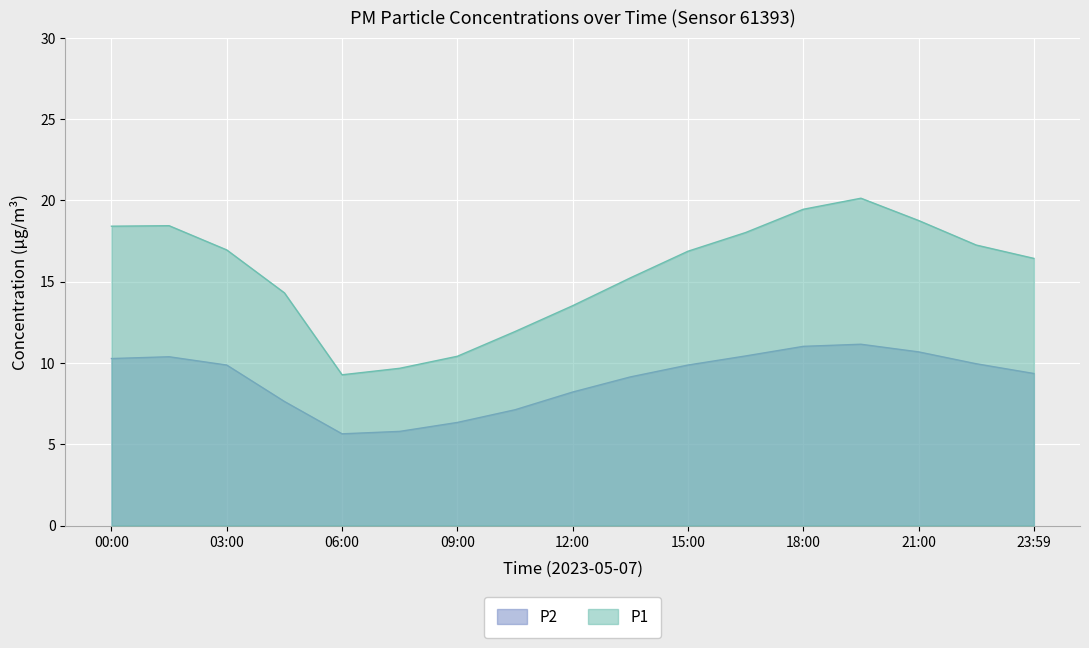

What is the label of the 10th point from the right?

10:30